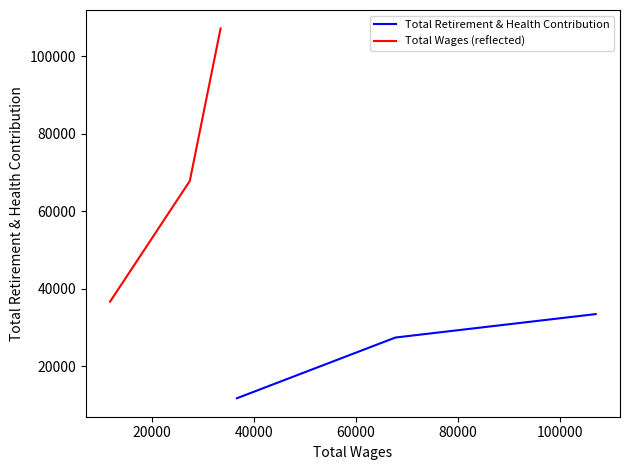

The value of Total Retirement & Health Contribution at 40000 is 17434. True or false?

False